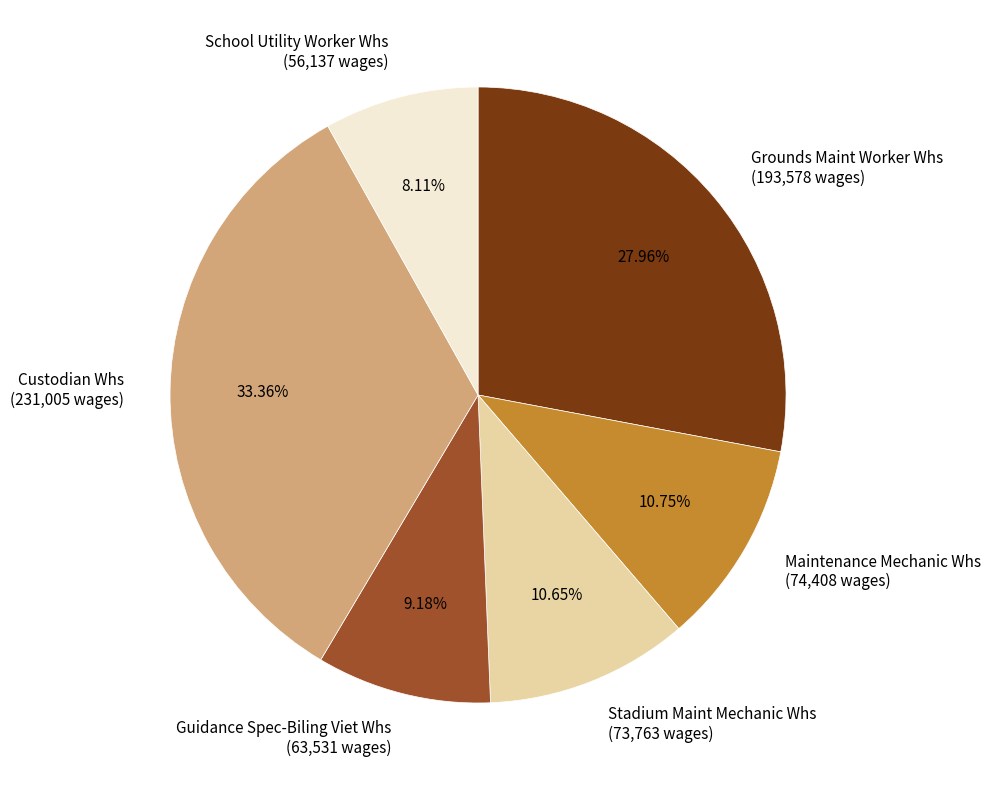

Is it true that Custodian Whs is 42% of the pie?

False